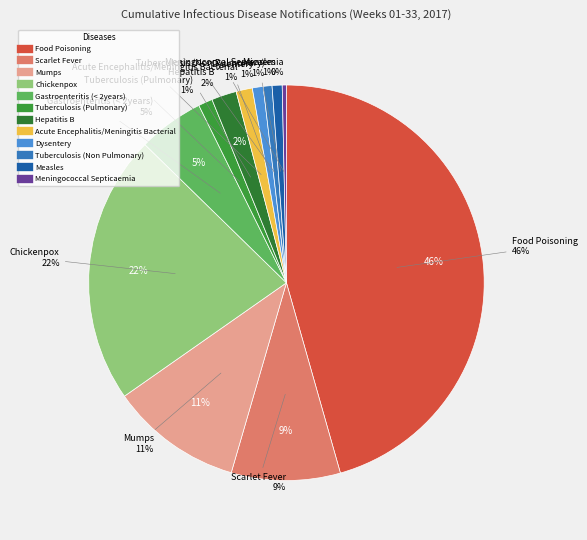

Does Food Poisoning account for over 50% of the chart?

No